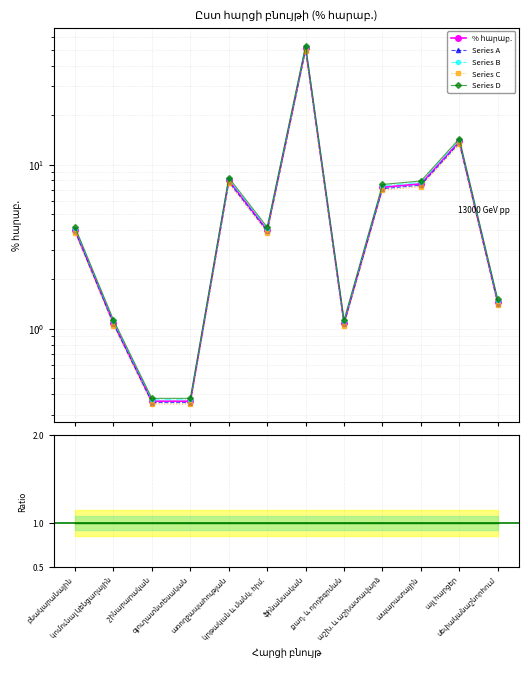

Where does the Series B series first go above 4?

բնակարանային